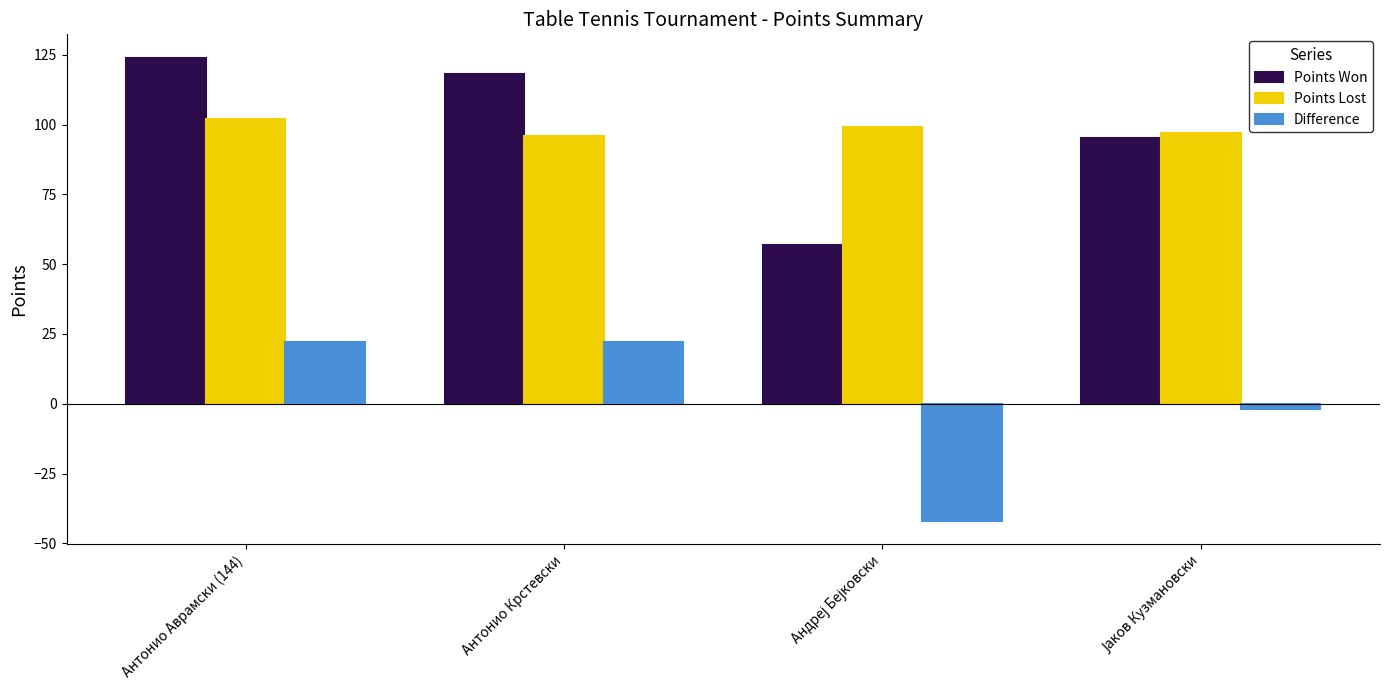

What is the minimum value for Difference?

-42